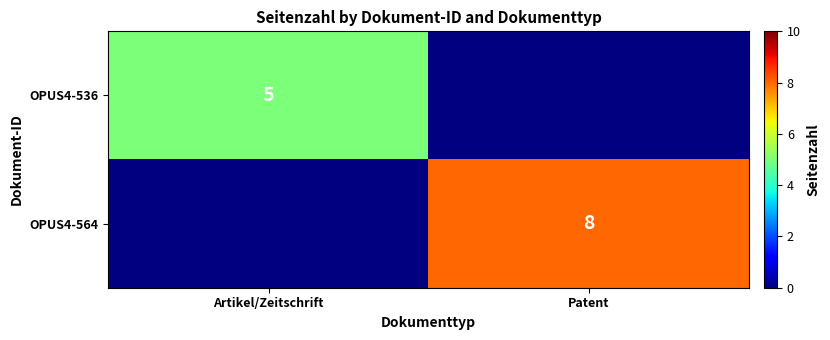

True or false: OPUS4-564 has a value of 8 at Patent.

True